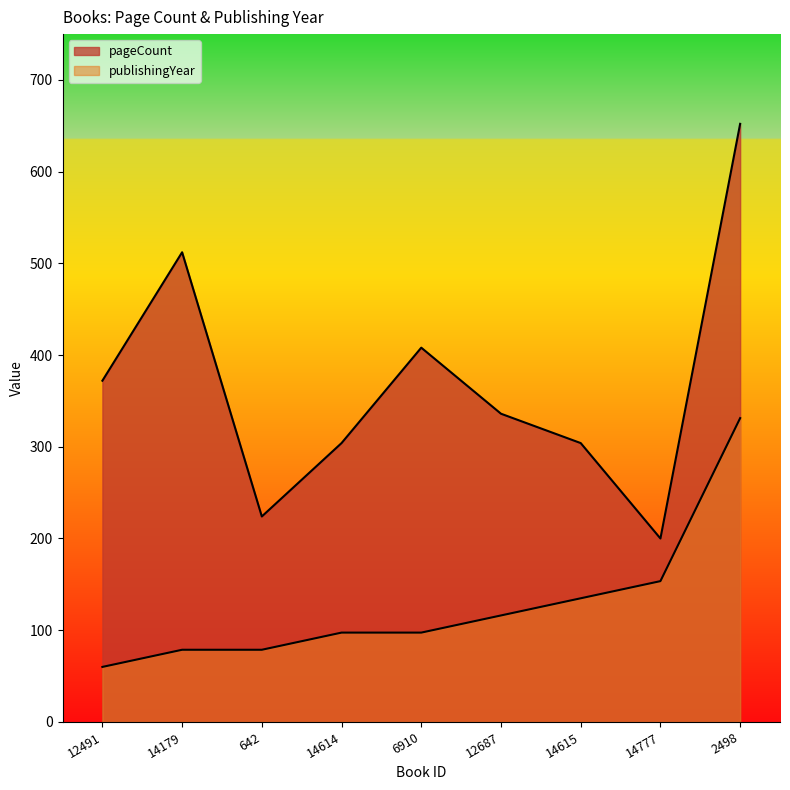

True or false: publishingYear and pageCount intersect in this chart.

False